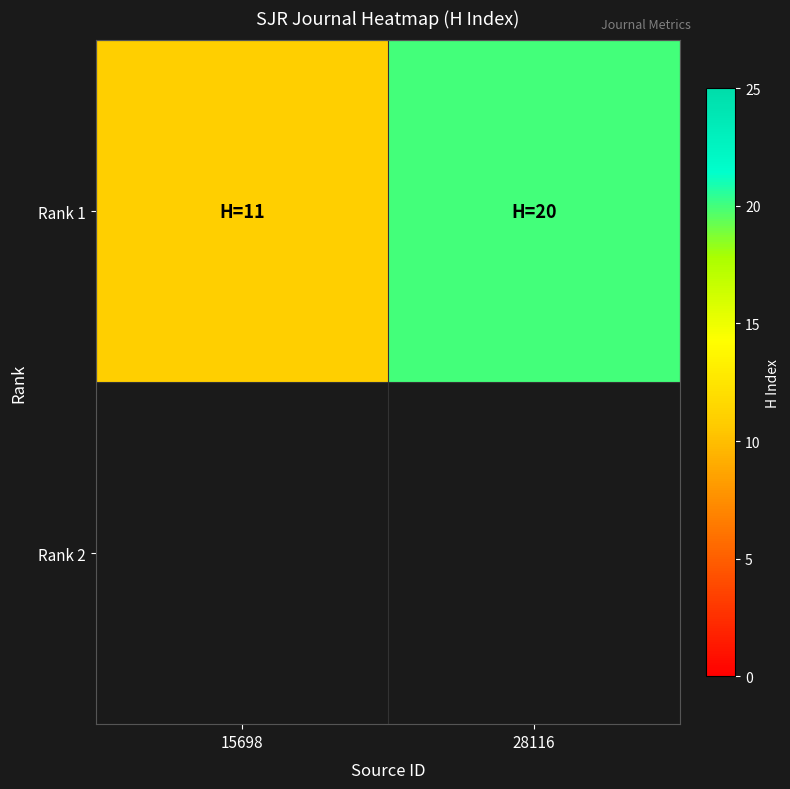

What is the difference between the maximum and minimum values?

9